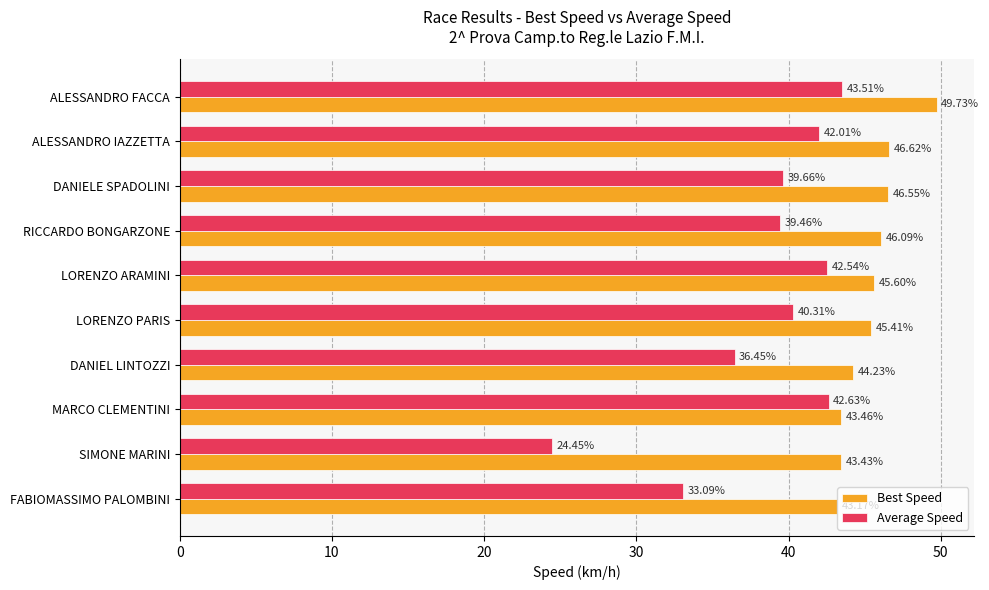

At SIMONE MARINI, list the series in order from smallest to largest.

Average Speed, Best Speed